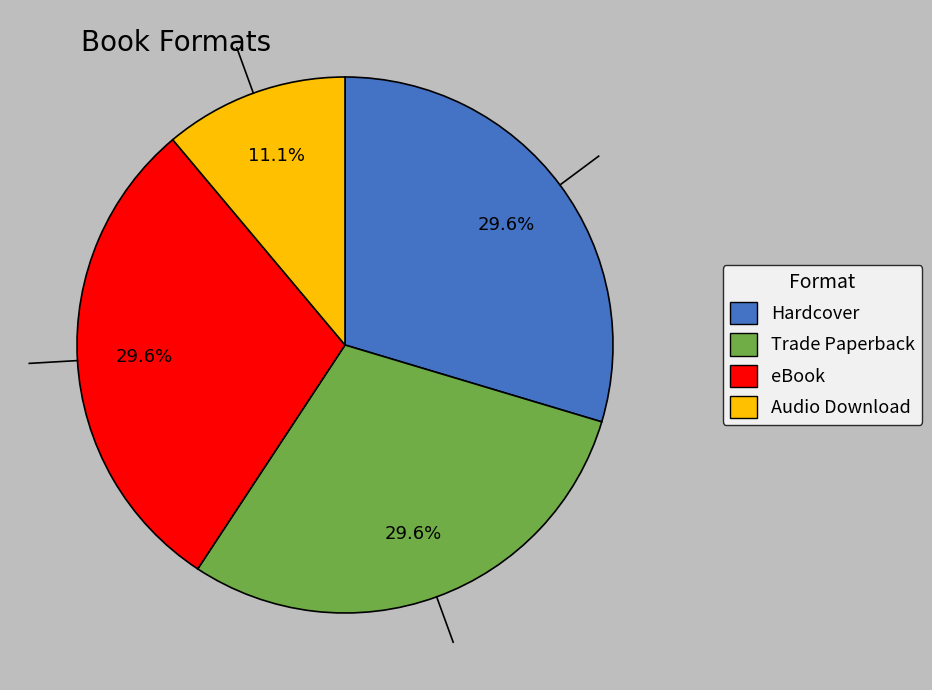

To the nearest percent, what portion does Trade Paperback represent?

30%